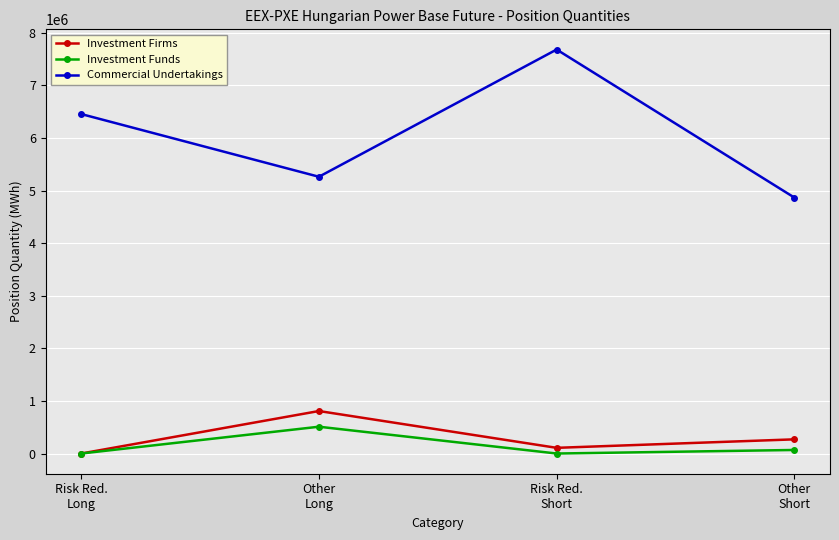

What is the maximum value shown in the chart?

7680786